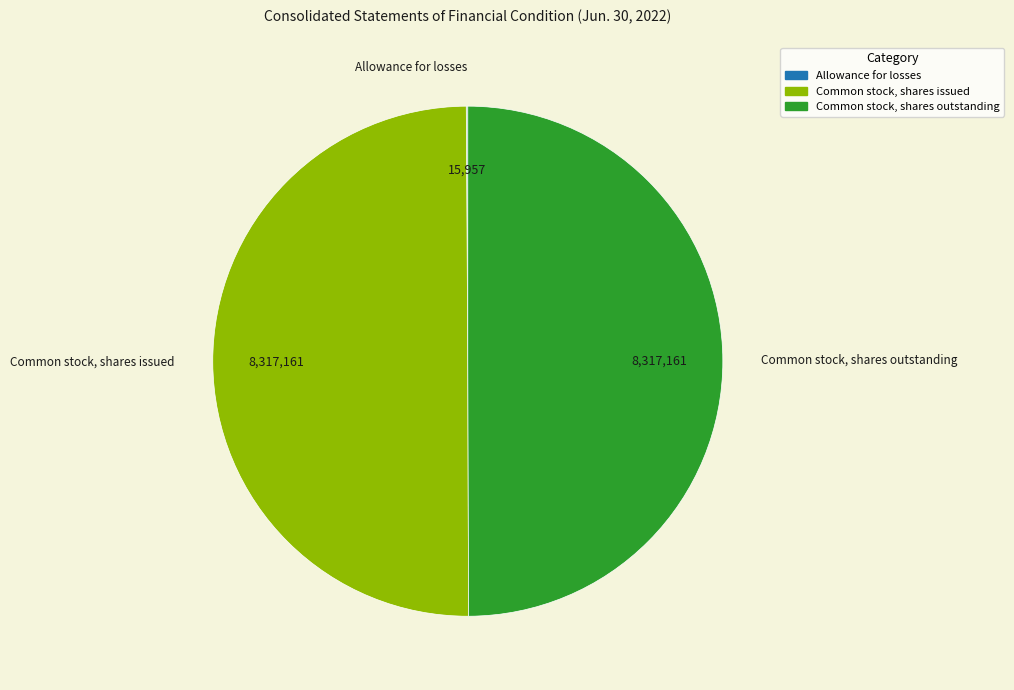

Approximately how many times larger is the value at Common stock, shares issued compared to Common stock, shares outstanding?

1.0